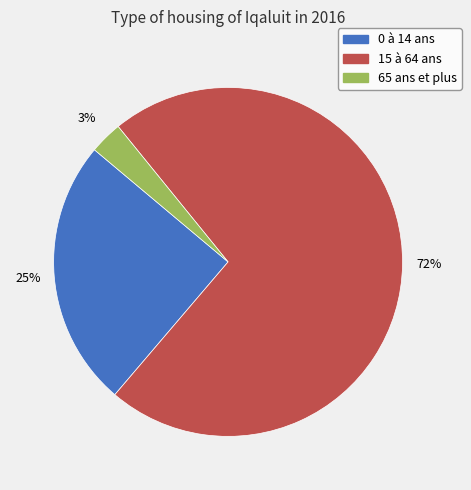

Between 0 à 14 ans and 15 à 64 ans, which is larger?

15 à 64 ans